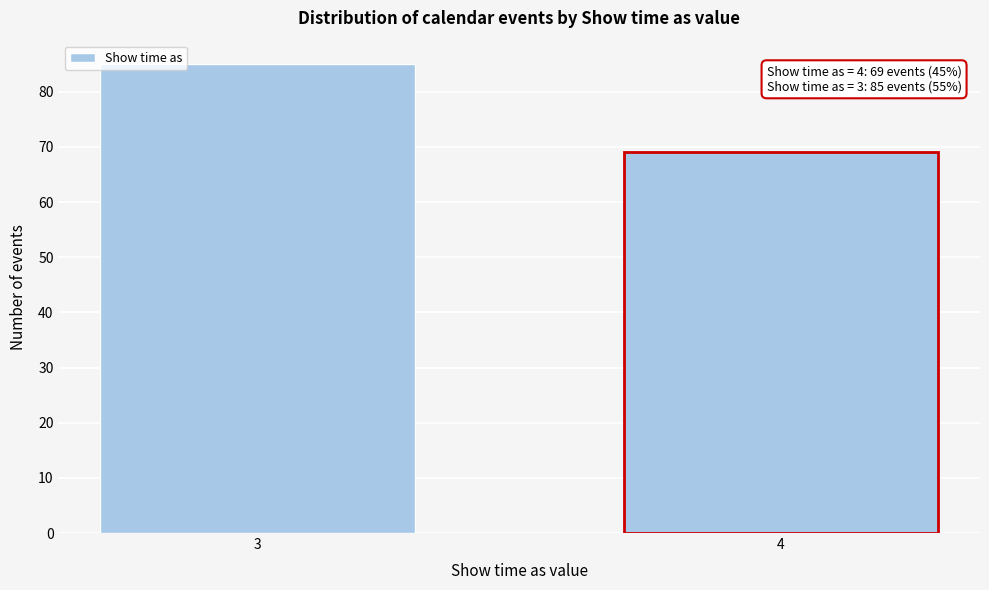

Reading left to right, extract all data points from this chart.

3=85	4=69